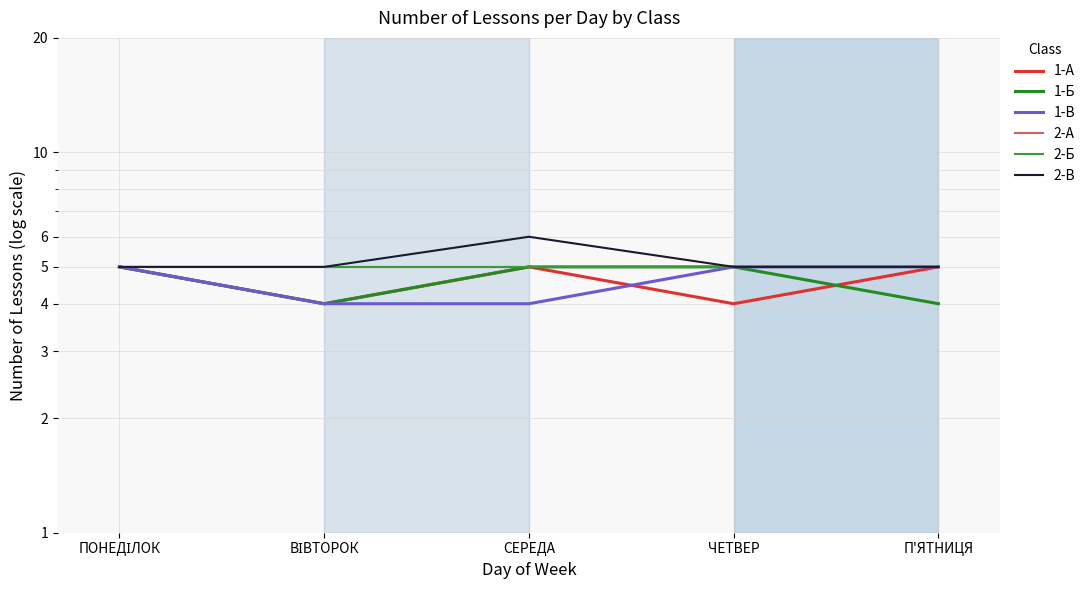

What is the spread (max minus min) of values at СЕРЕДА?

2